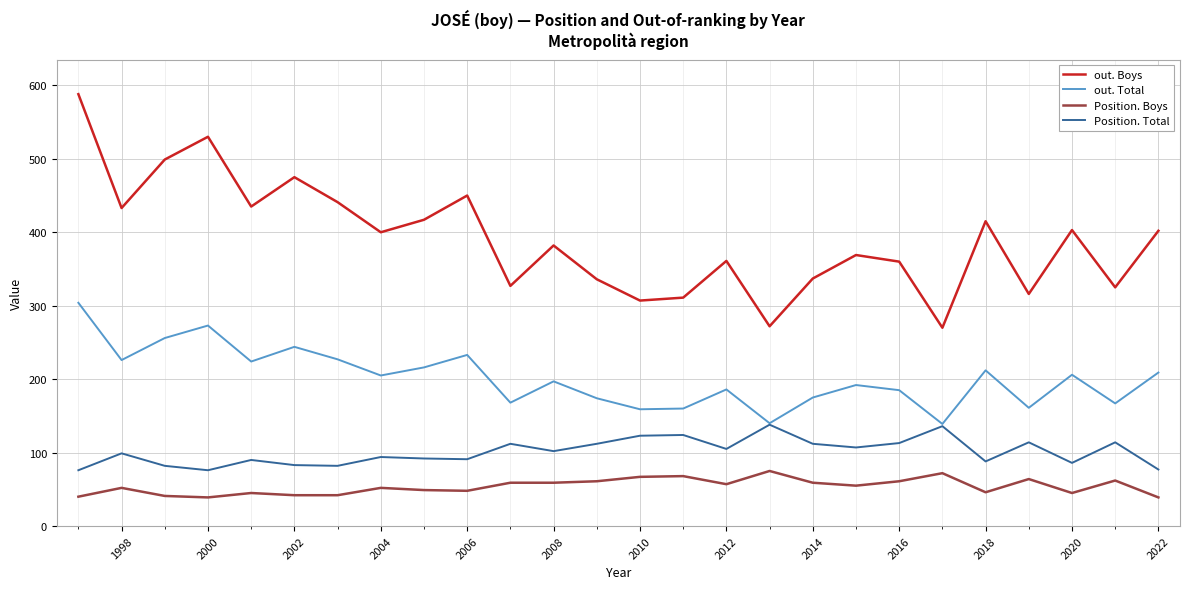

True or false: Position. Total has more than 0 interior local peaks.

True